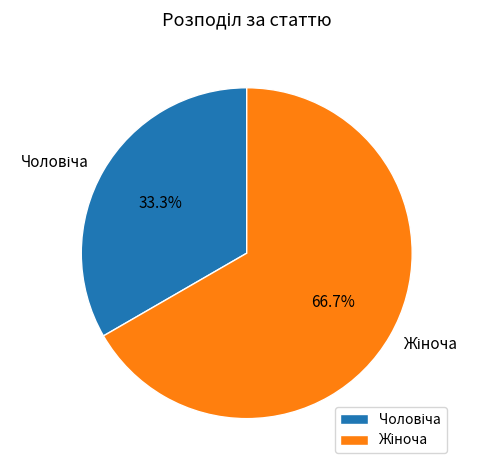

Does any single category account for the majority?

Yes